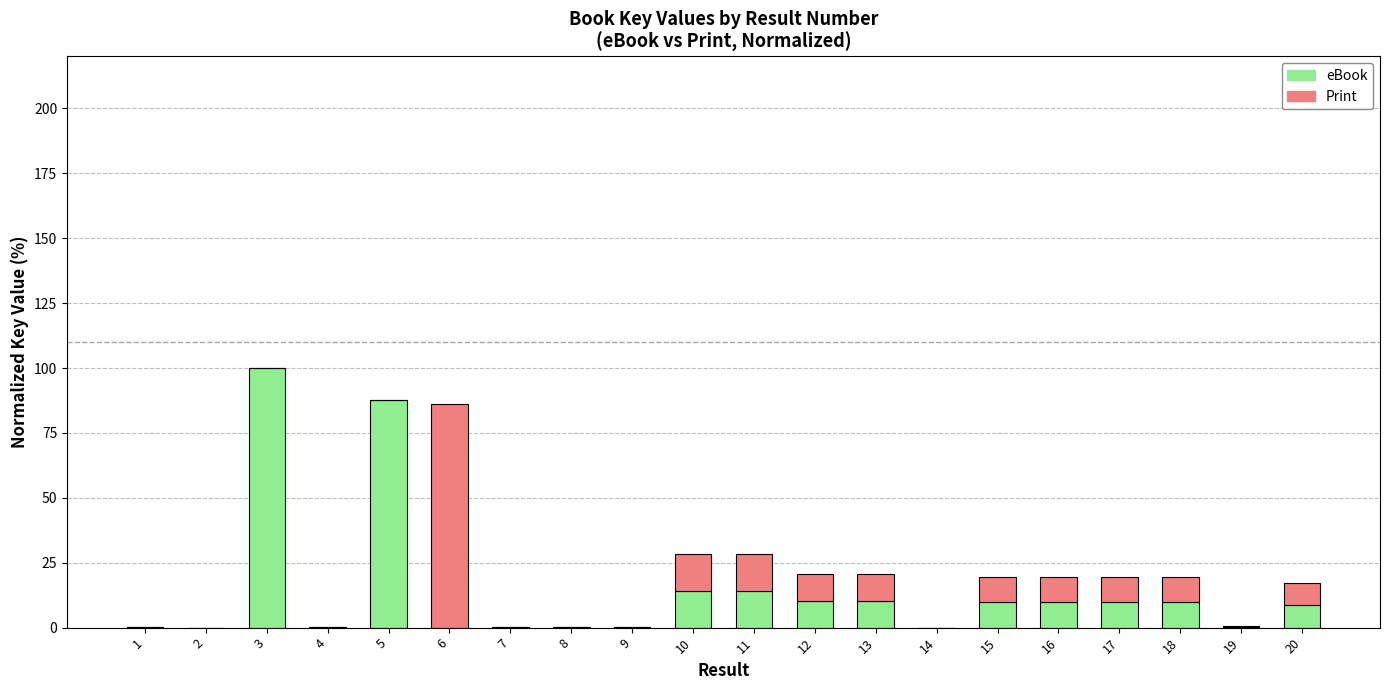

At which category is the sum across all series the highest?

3